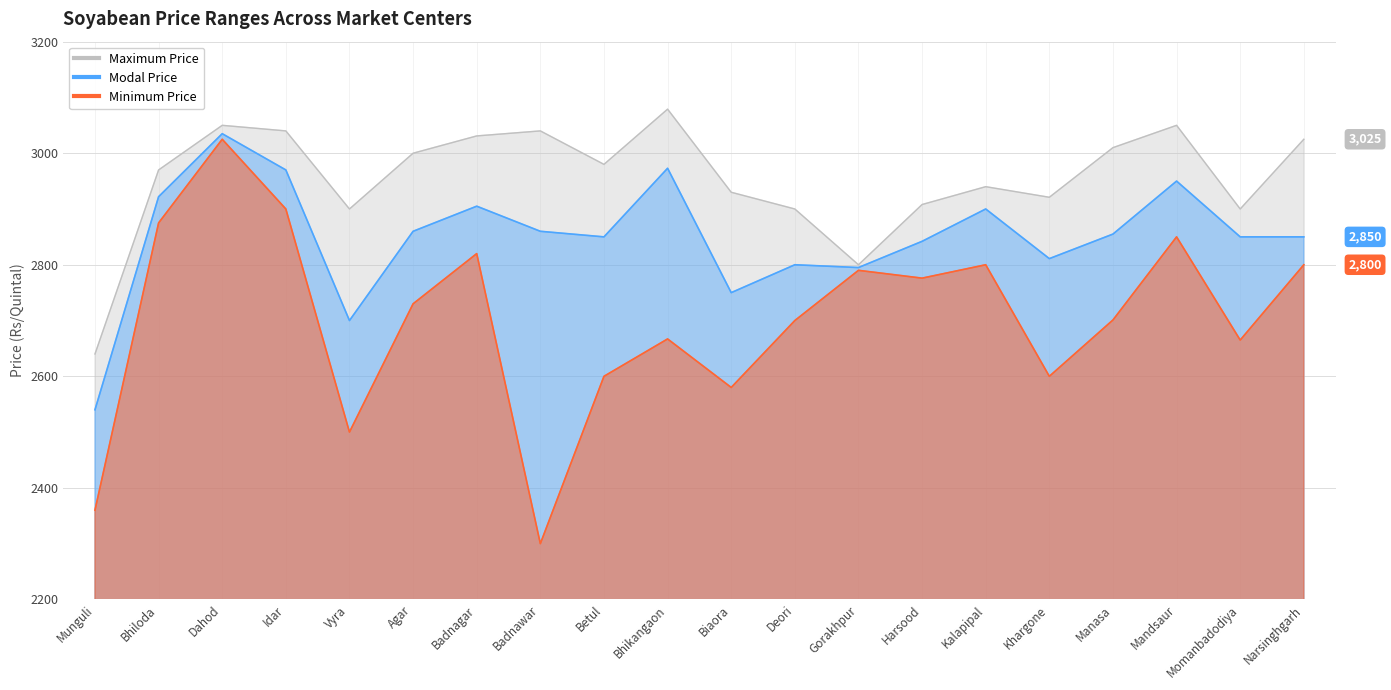

At which category does Maximum Price reach its first local peak?

Dahod